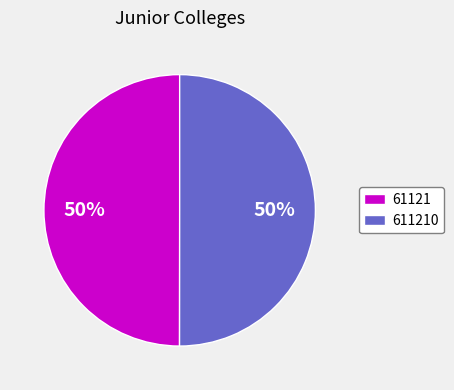

Count the number of slices in the pie.

2